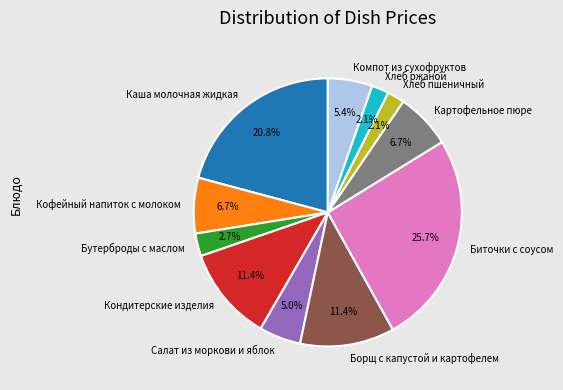

Does Компот из сухофруктов represent more than half of the total?

No